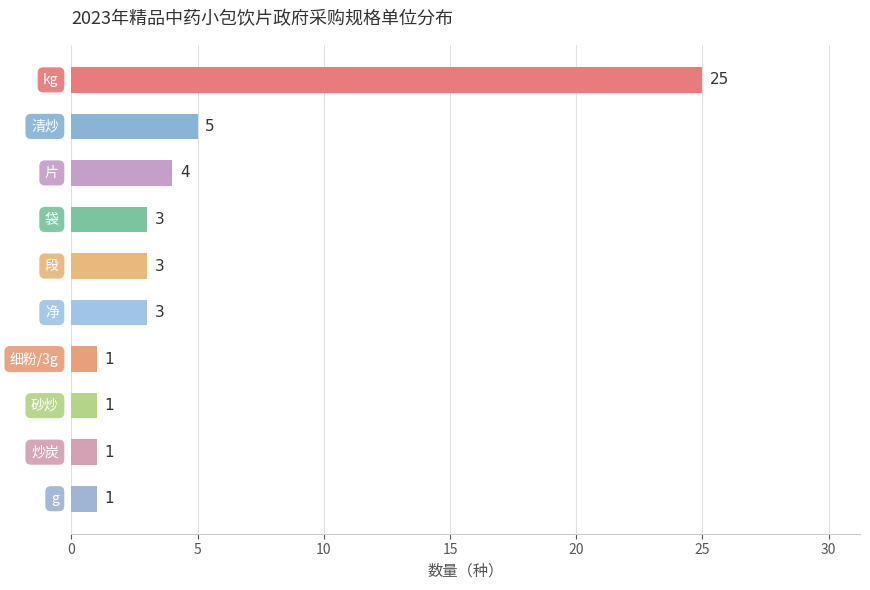

How many distinct data groups are displayed?

1